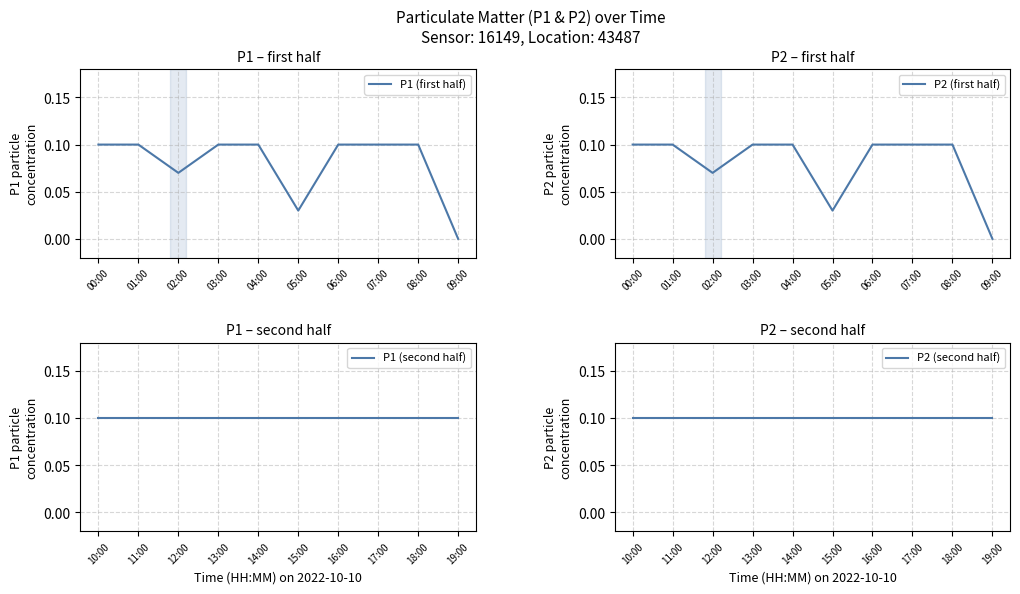

The P1 (first half) series shows 0.2 at 01:00. True or false?

False